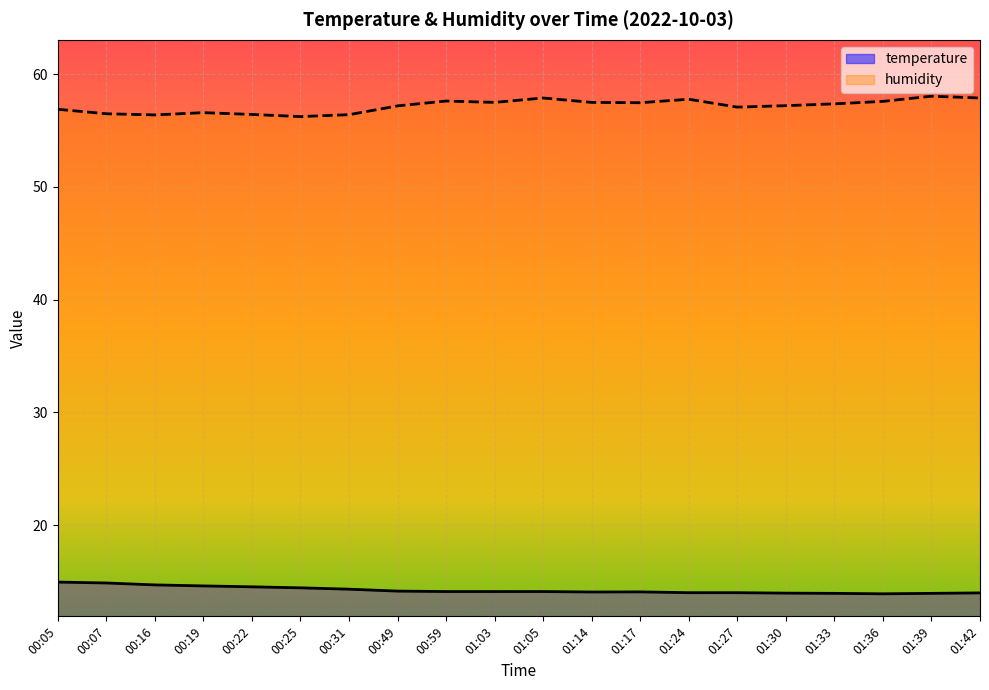

Reading right to left, list all the values displayed in this chart.

temperature: 01:42=14.0	01:39=13.9	01:36=13.9	01:33=13.9	01:30=14.0	01:27=14.0	01:24=14.0	01:17=14.1	01:14=14.1	01:05=14.1	01:03=14.1	00:59=14.1	00:49=14.1	00:31=14.3	00:25=14.4	00:22=14.5	00:19=14.6	00:16=14.7	00:07=14.9	00:05=14.9
humidity: 01:42=57.9	01:39=58.0	01:36=57.6	01:33=57.4	01:30=57.2	01:27=57.1	01:24=57.8	01:17=57.5	01:14=57.5	01:05=57.9	01:03=57.5	00:59=57.6	00:49=57.2	00:31=56.4	00:25=56.2	00:22=56.4	00:19=56.6	00:16=56.4	00:07=56.5	00:05=56.9